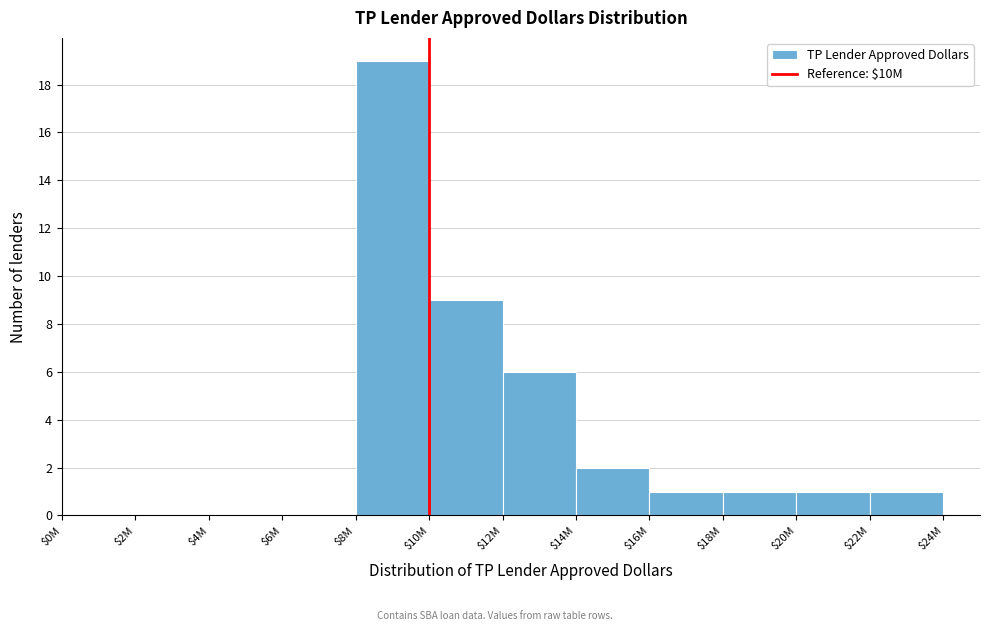

What is the sum of all values?

40